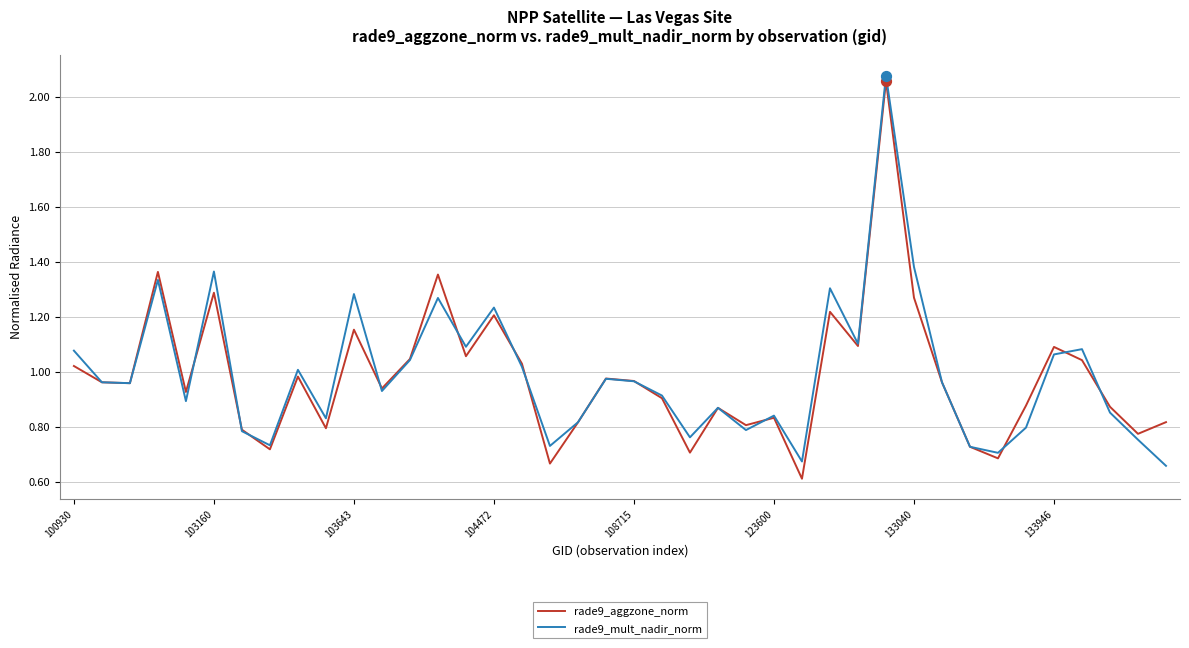

What are all the series names shown in the legend?

rade9_aggzone_norm, rade9_mult_nadir_norm